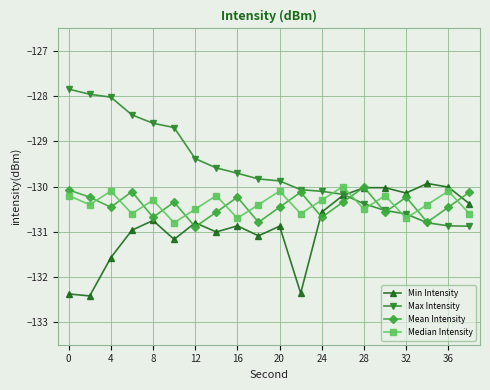

What is the average value of the Max Intensity series?

-129.6